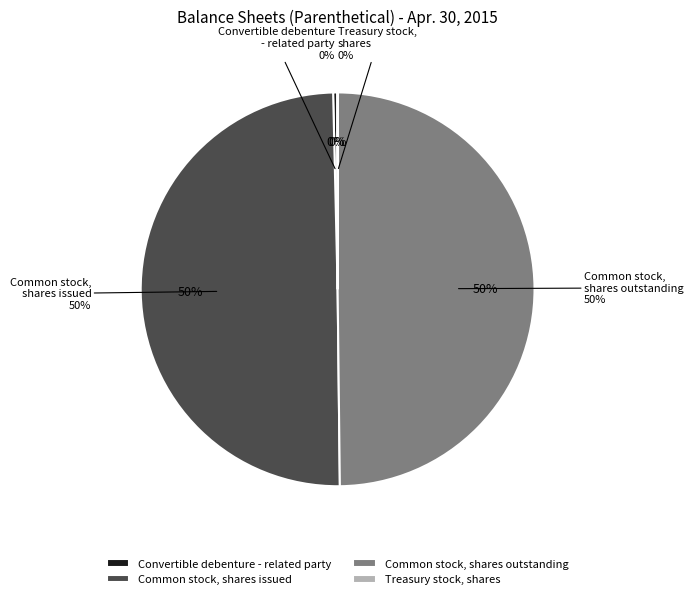

Which has a higher value, Treasury stock,
shares or Common stock,
shares outstanding?

Common stock,
shares outstanding